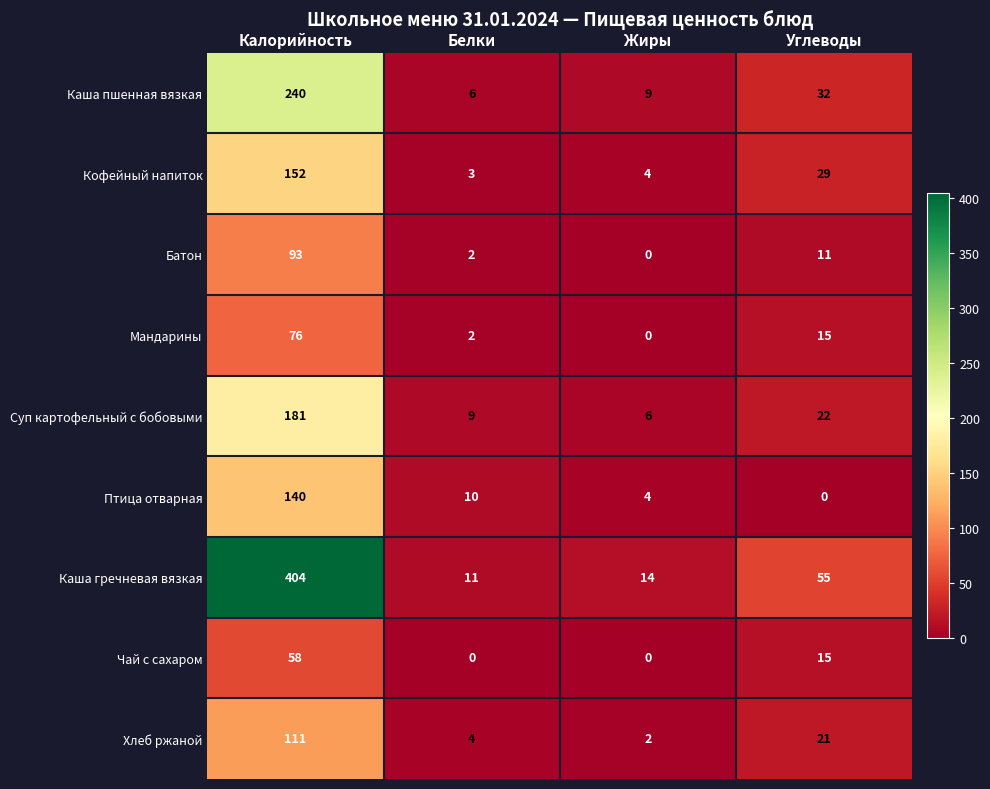

Between Калорийность and Углеводы, which series saw the biggest shift?

Каша гречневая вязкая